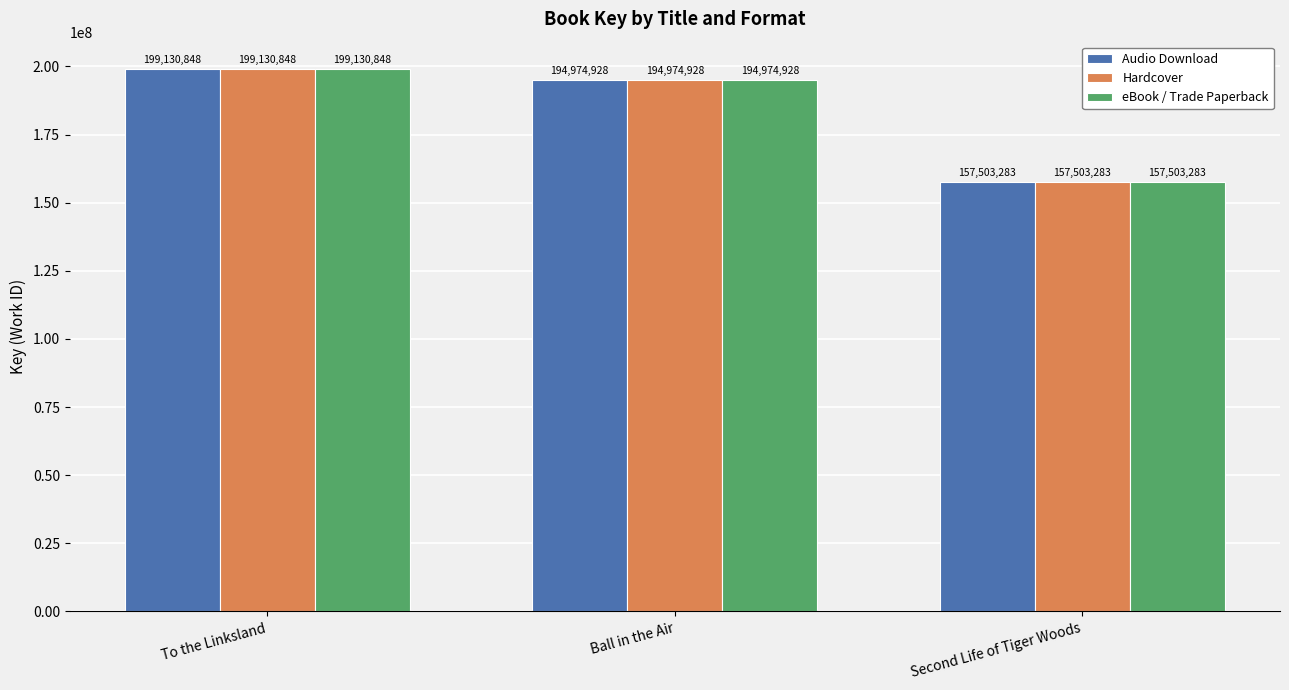

Where is Hardcover nearest to the value 178317065?

Ball in the Air